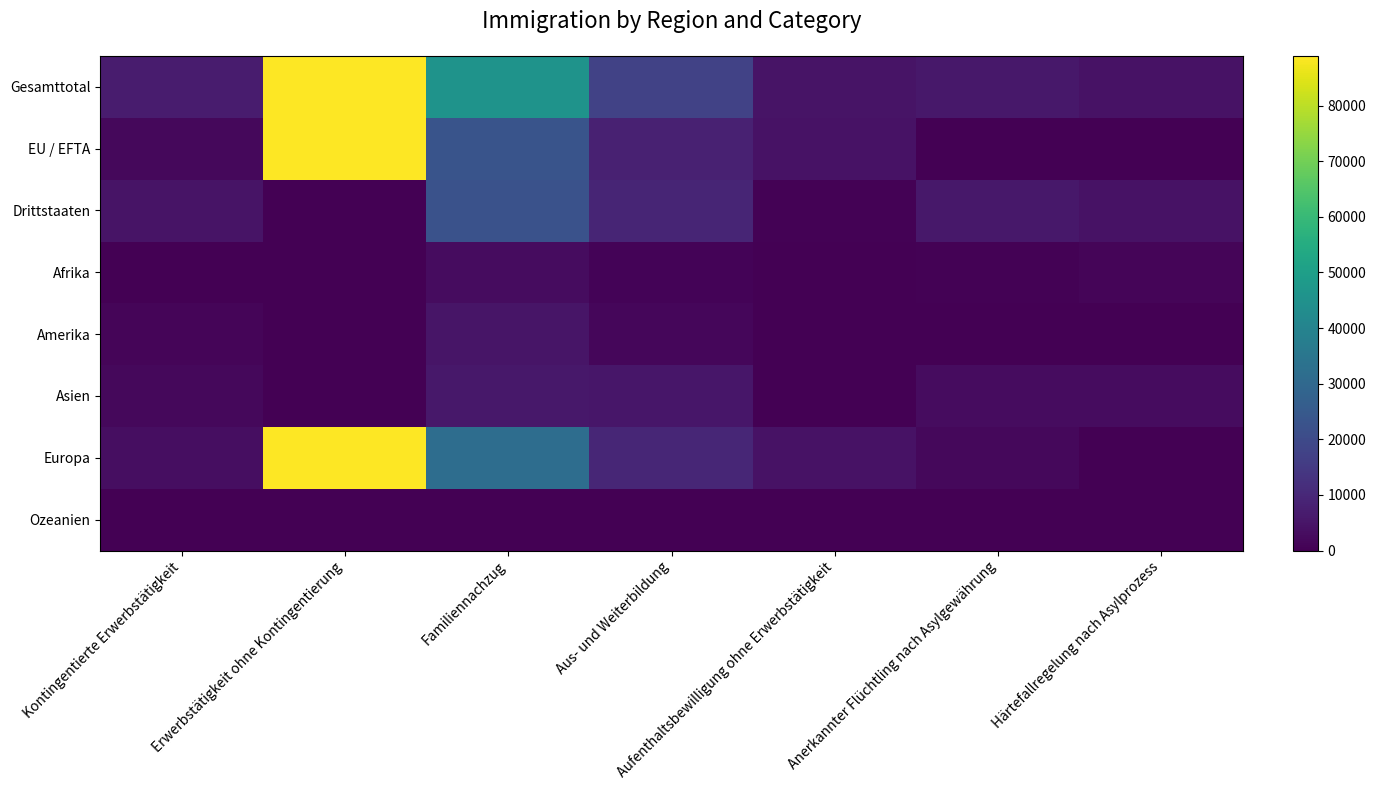

Which has a higher value, Aus- und Weiterbildung or Kontingentierte Erwerbstätigkeit?

Aus- und Weiterbildung